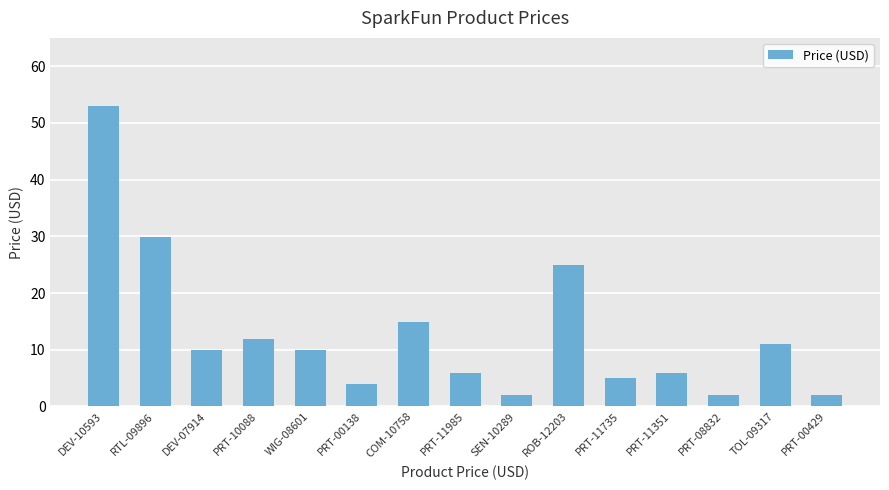

What is the sum of the values at PRT-10088 and ROB-12203?

36.9